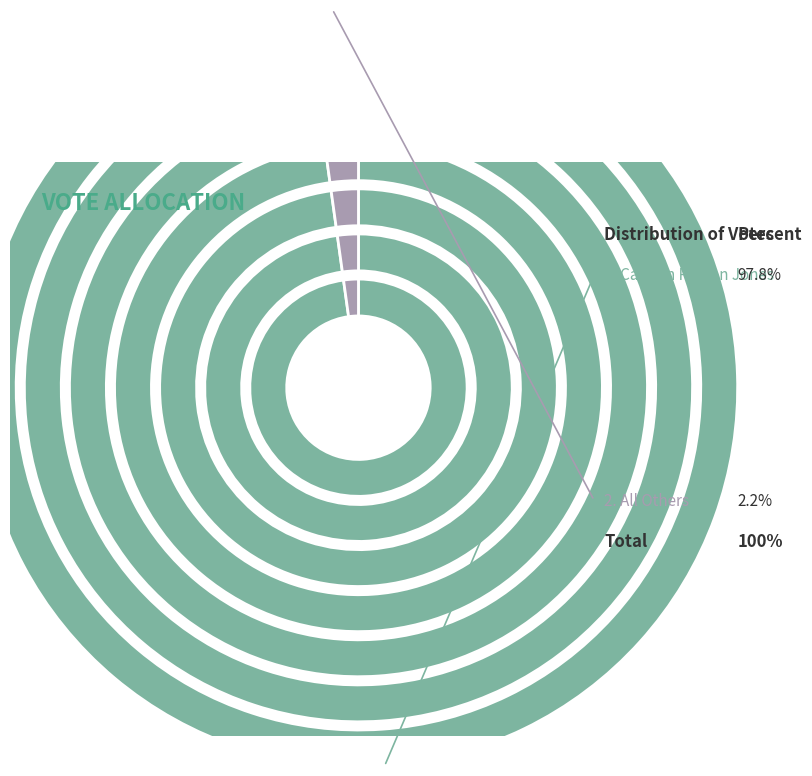

True or false: Carolyn Parson Jones accounts for 99% of the total.

False